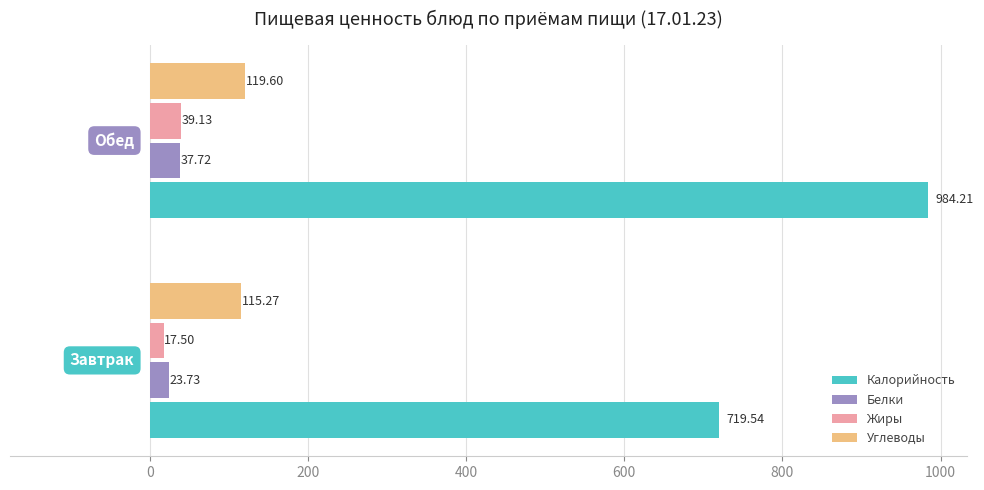

What is the minimum value for Углеводы?

115.3